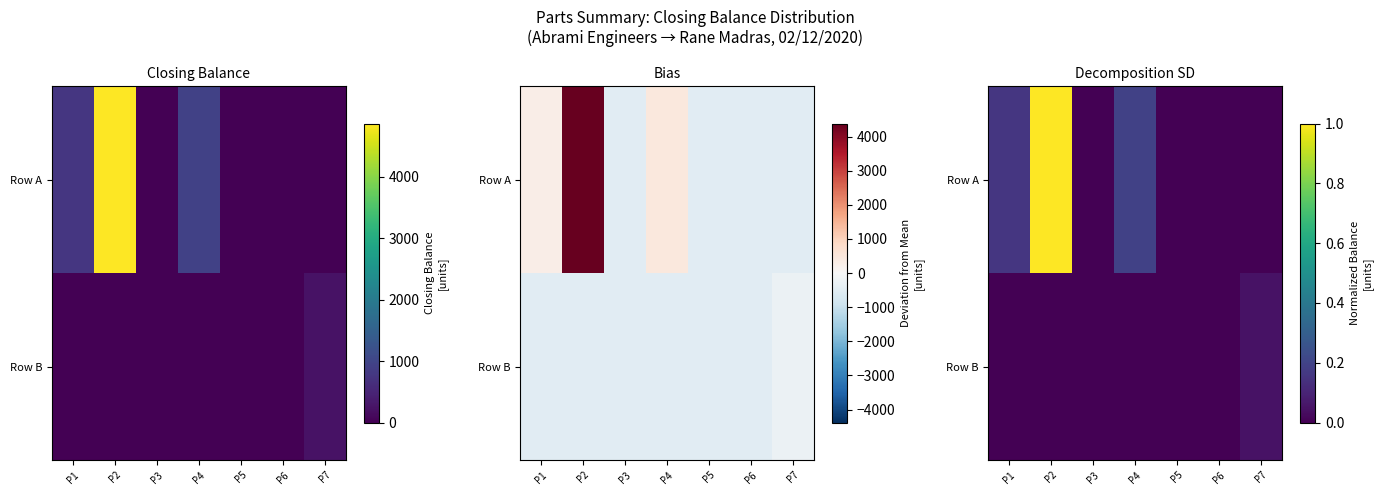

Which series has the largest total across all categories?

Row A